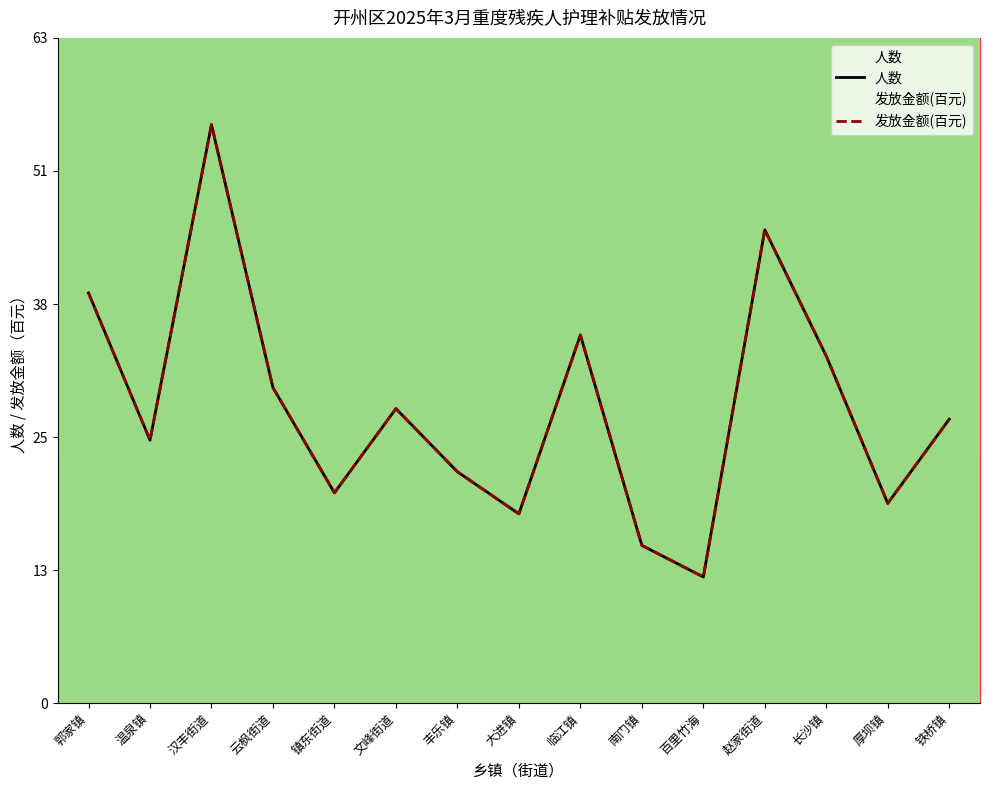

How many series are shown in this chart?

2